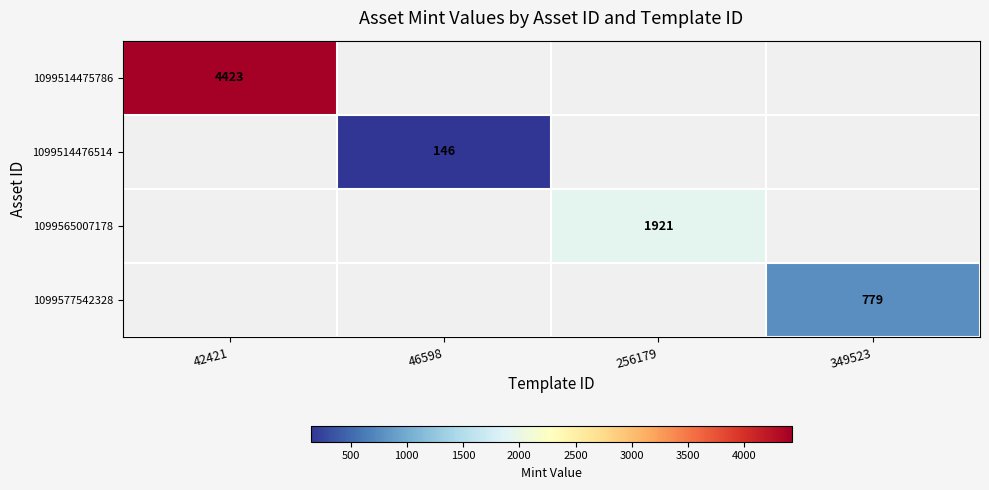

At how many categories does at least one series exceed 2159?

1